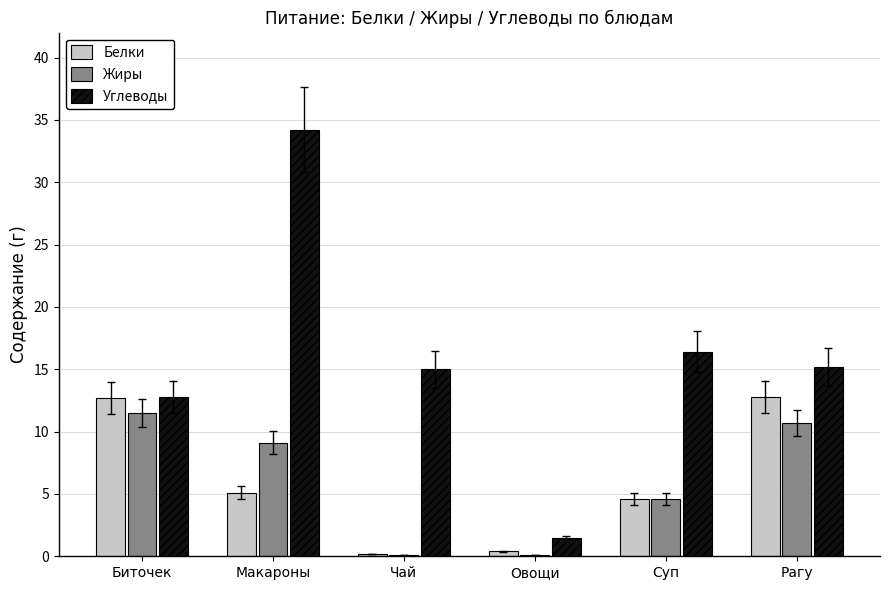

What is the greatest value displayed?

34.2